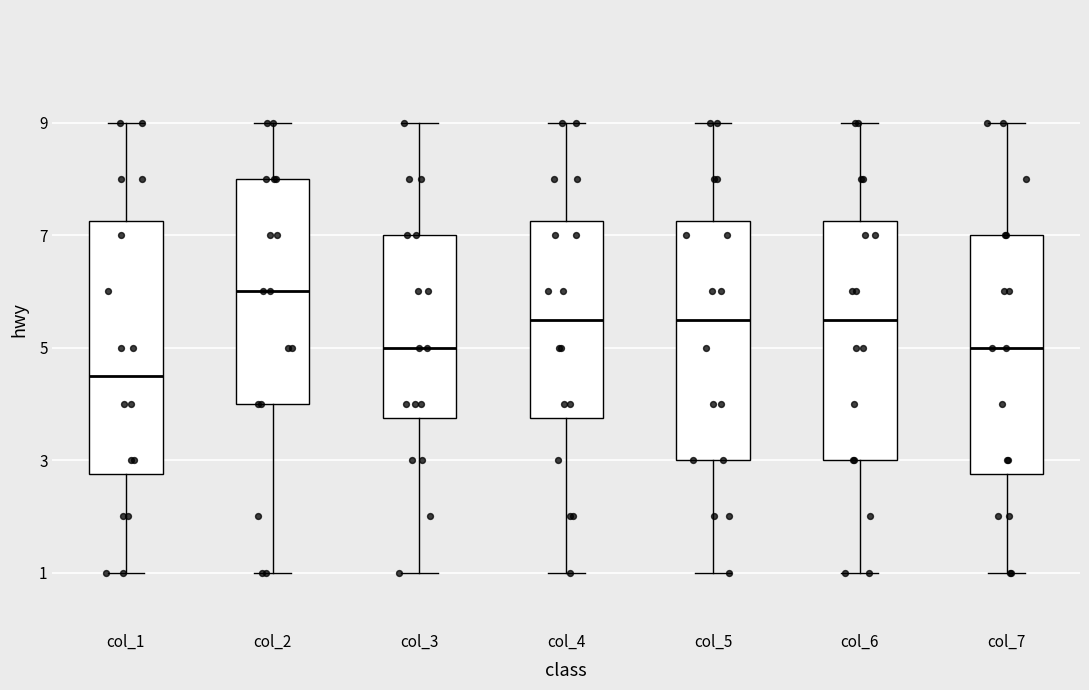

Reading left to right, read every box against the y-axis: the position of its median line, the range the box covers, and the ends of its whiskers. The values are not printed on the chart, so give them approximately, as read against the axis.

col_1: median 4.6, box 2.8 to 7.2, whiskers 1.0 to 9.0
col_2: median 6.0, box 4.0 to 8.0, whiskers 1.0 to 9.0
col_3: median 5.0, box 3.8 to 7.0, whiskers 1.0 to 9.0
col_4: median 5.6, box 3.8 to 7.2, whiskers 1.0 to 9.0
col_5: median 5.6, box 3.0 to 7.2, whiskers 1.0 to 9.0
col_6: median 5.6, box 3.0 to 7.2, whiskers 1.0 to 9.0
col_7: median 5.0, box 2.8 to 7.0, whiskers 1.0 to 9.0